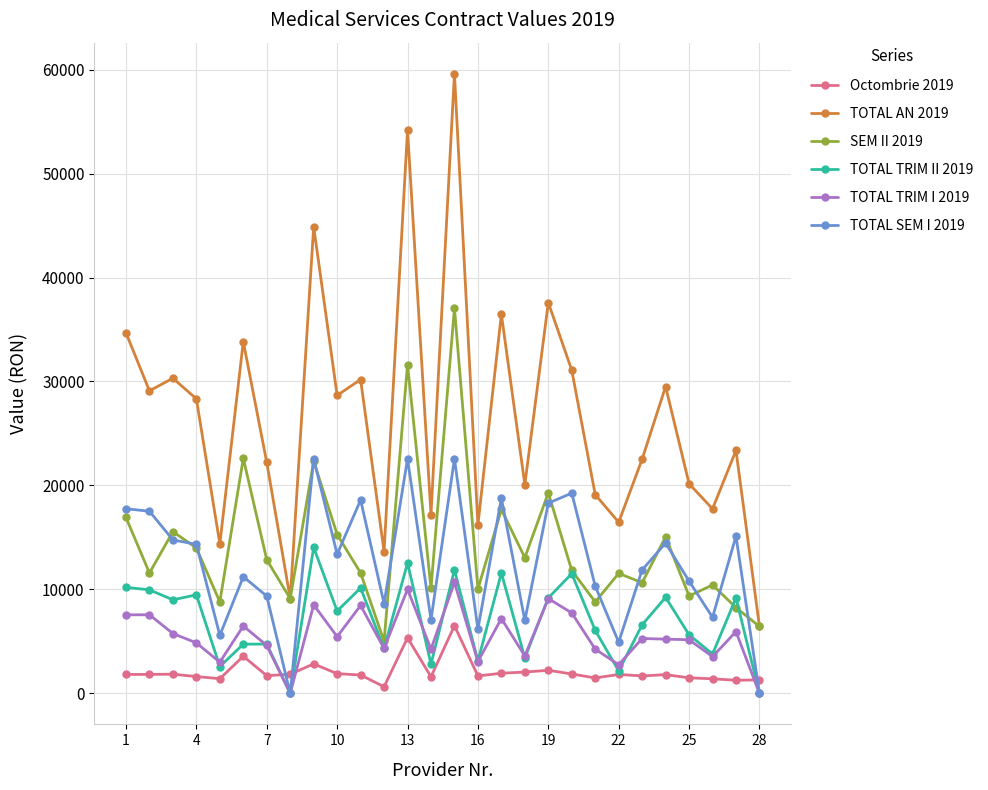

Which series has the widest spread of values?

TOTAL AN 2019